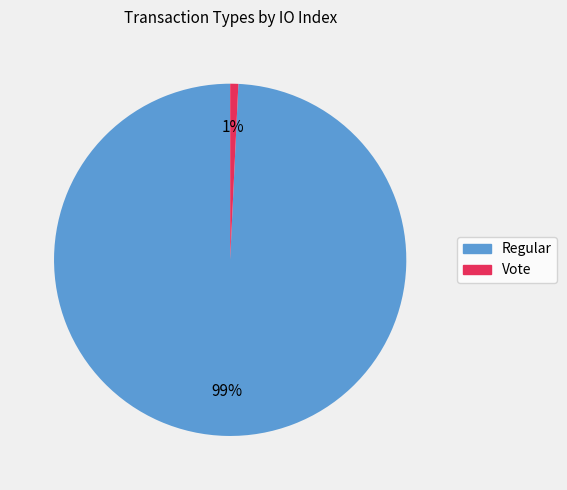

Rank the categories by value from lowest to highest.

Vote, Regular